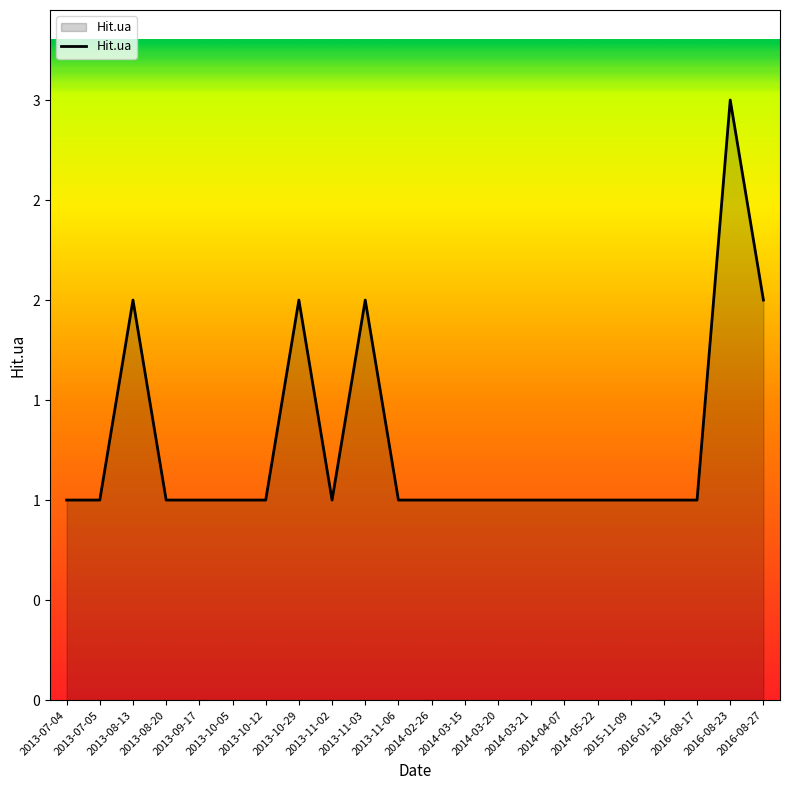

Does the chart display data point markers on the line(s)?

No